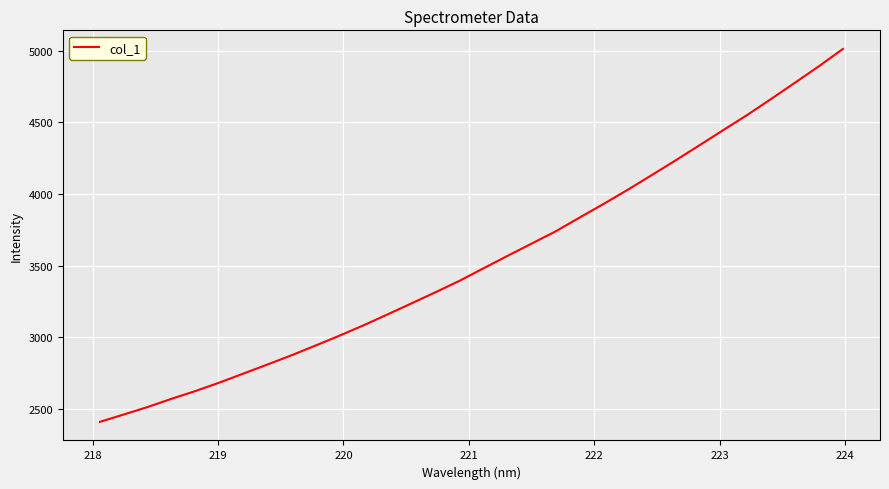

What is the maximum value shown in the chart?

5011.1